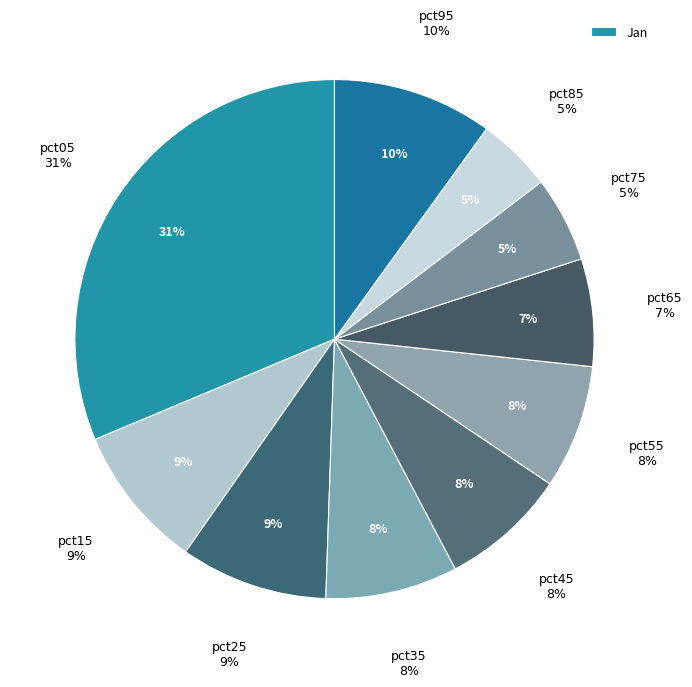

To the nearest percent, what portion does pct85 represent?

5%